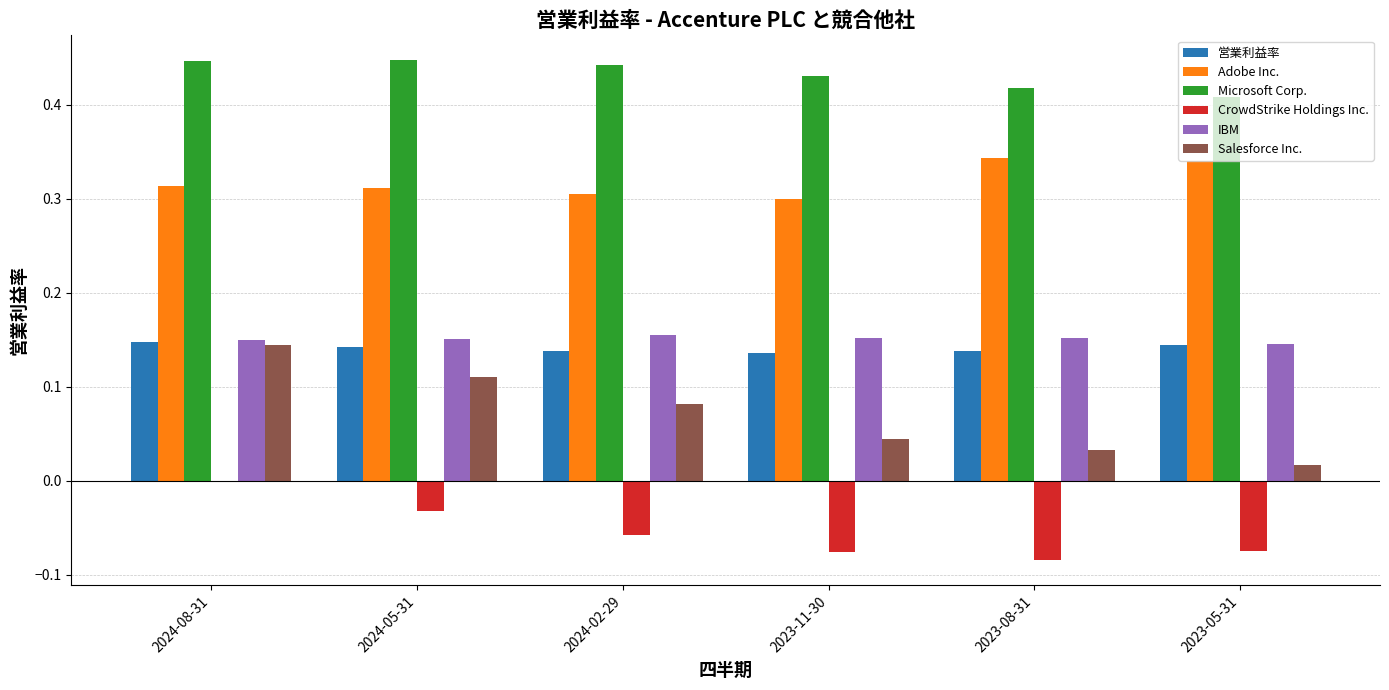

Is the value of CrowdStrike Holdings Inc. at 2024-08-31 greater than the value of IBM at 2024-05-31?

No